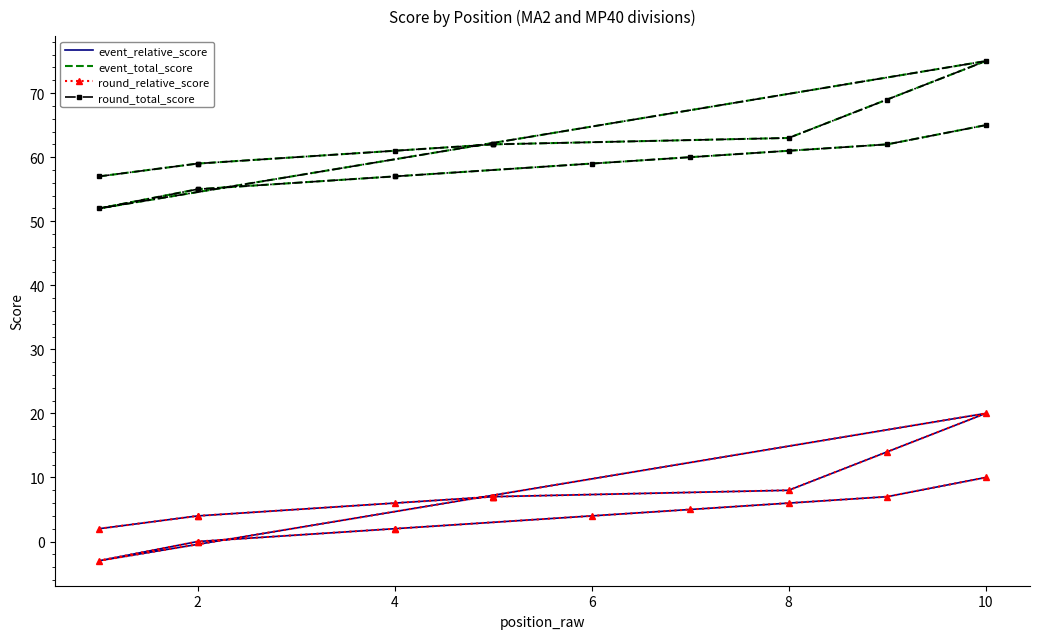

Which series has the largest total across all categories?

event_total_score